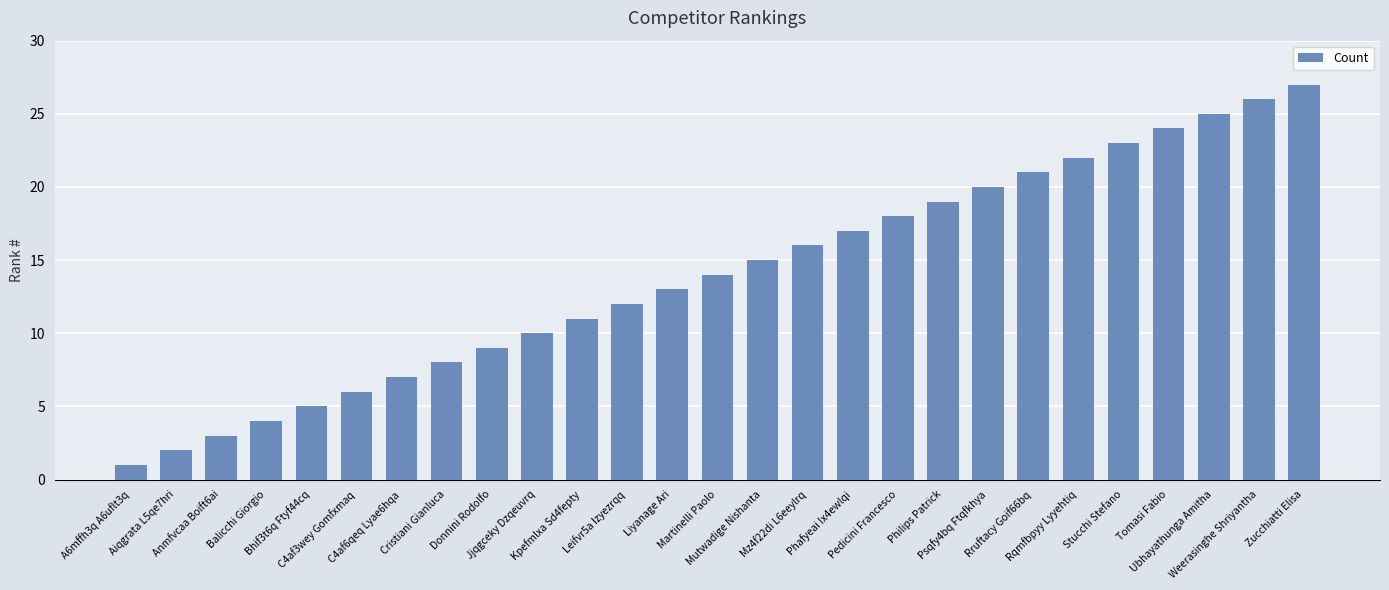

Reading right to left, transcribe all the data shown in this chart.

27	26	25	24	23	22	21	20	19	18	17	16	15	14	13	12	11	10	9	8	7	6	5	4	3	2	1